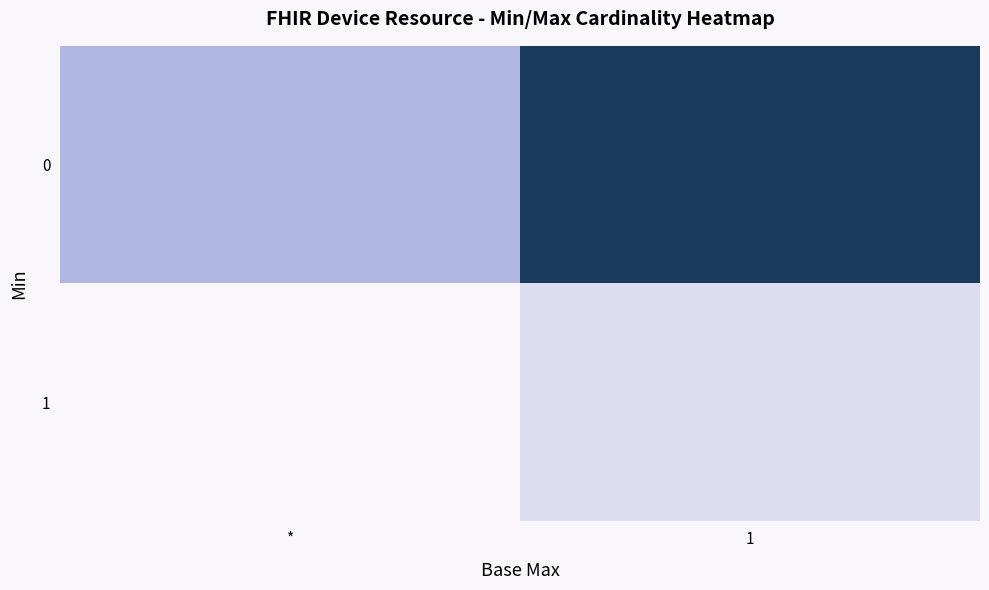

At which category is the sum across all series the highest?

1